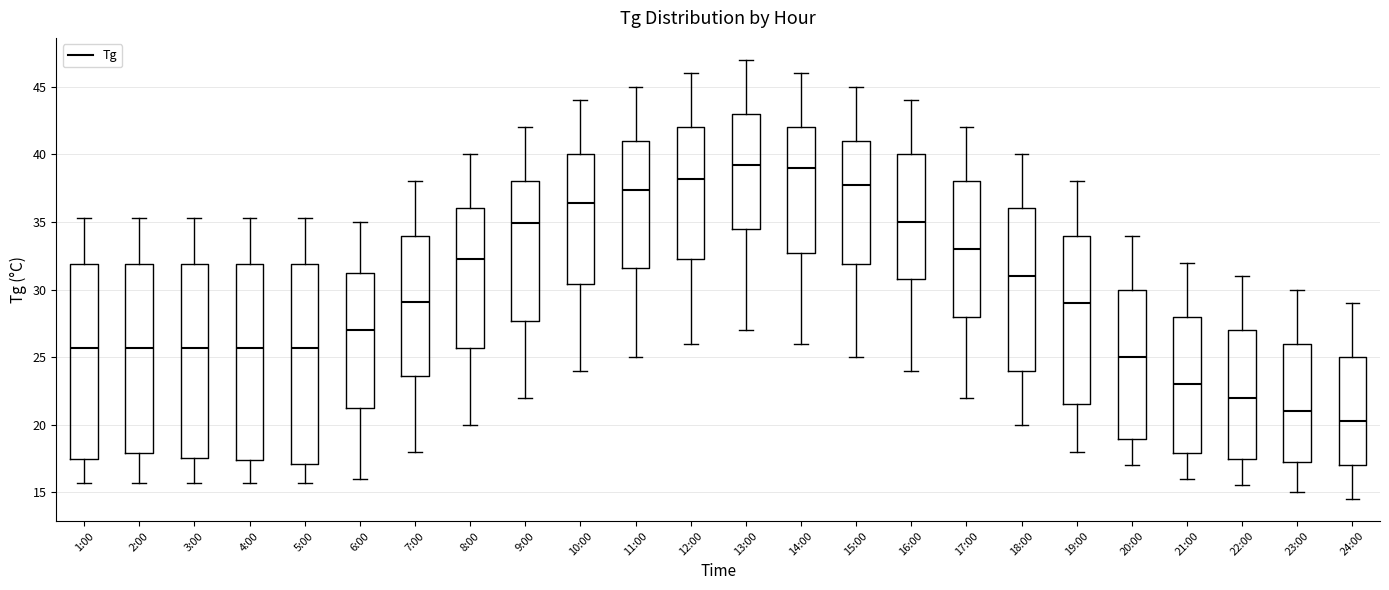

Which box's median line is the lowest?

24:00